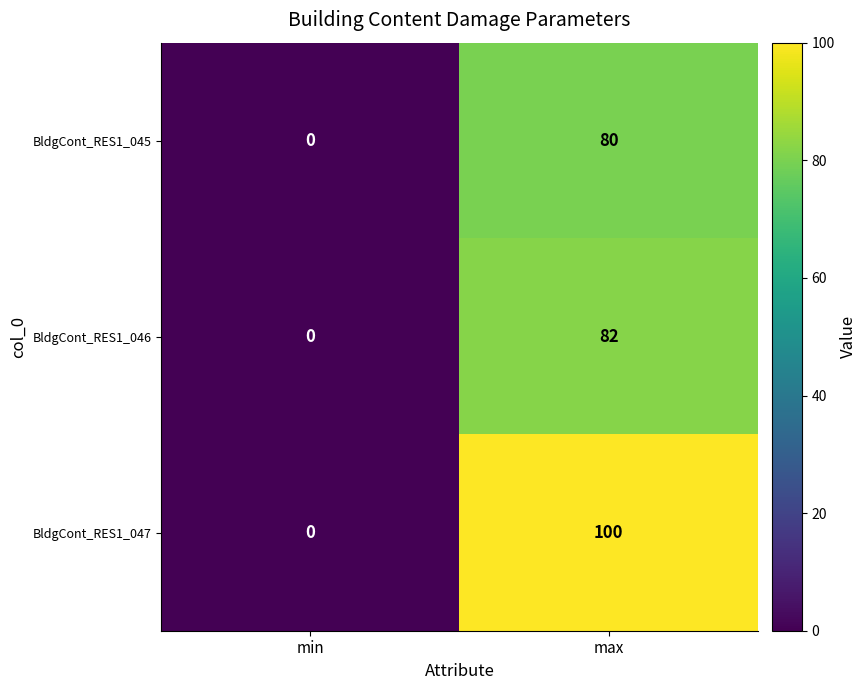

What is the average value of the BldgCont_RES1_046 series?

41